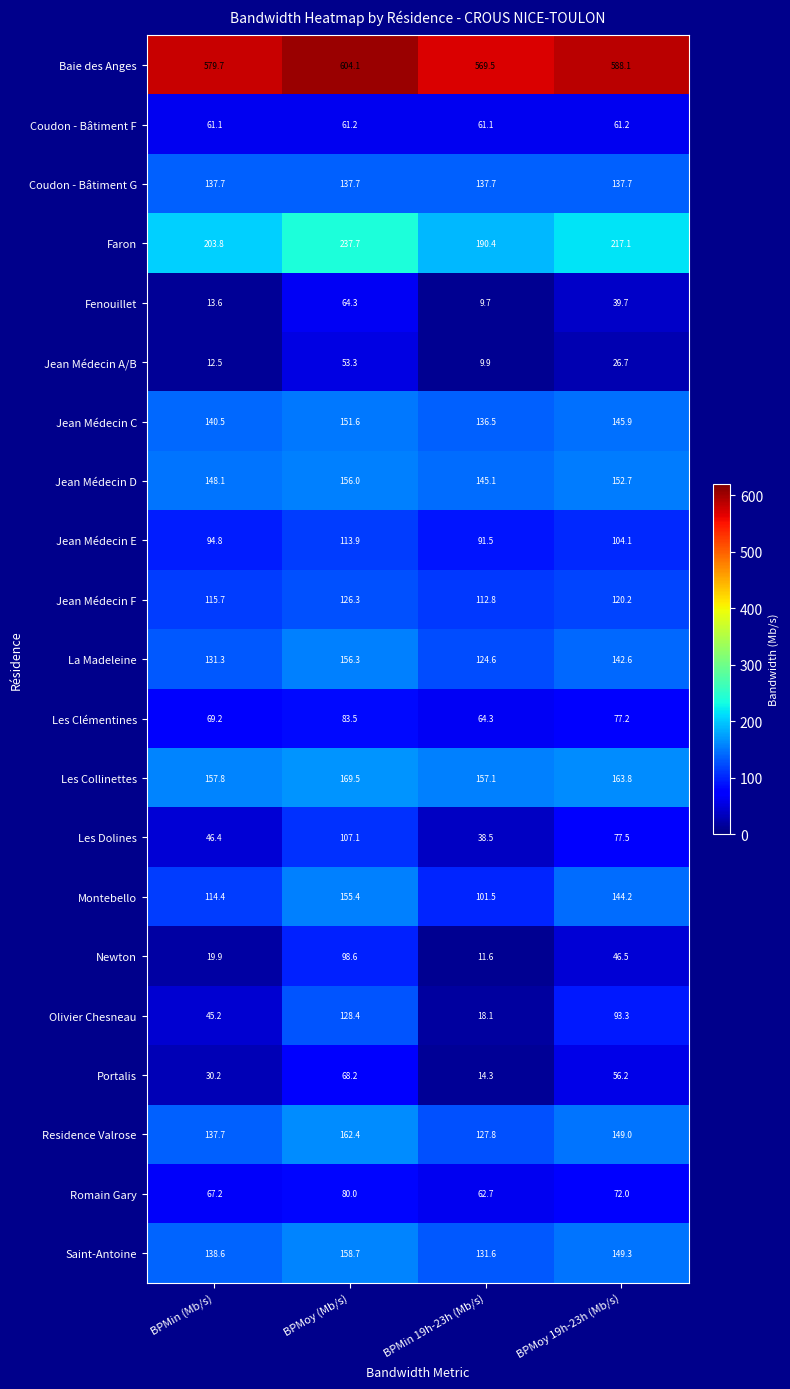

Where is Les Clémentines nearest to the value 73?

BPMin (Mb/s)